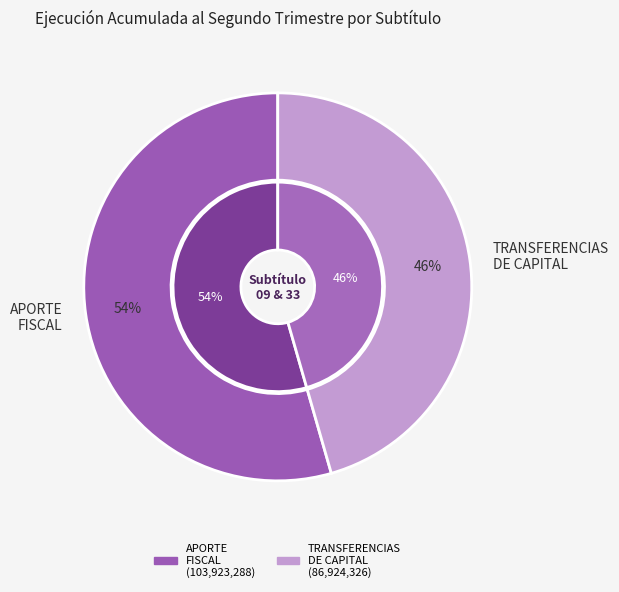

What is the largest slice in the pie chart?

APORTE FISCAL